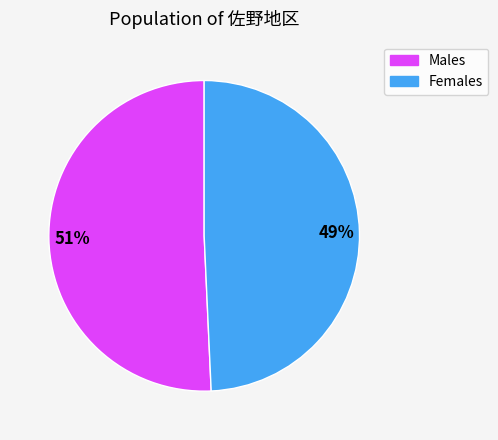

To the nearest percent, what is the average slice percentage?

50%